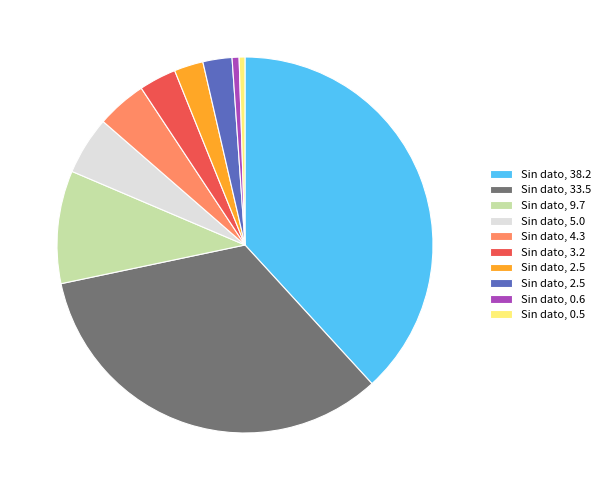

Is there a majority slice in this chart?

No